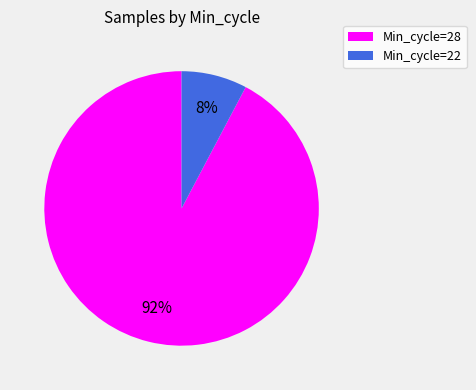

Is there any slice that represents more than half of the pie?

Yes